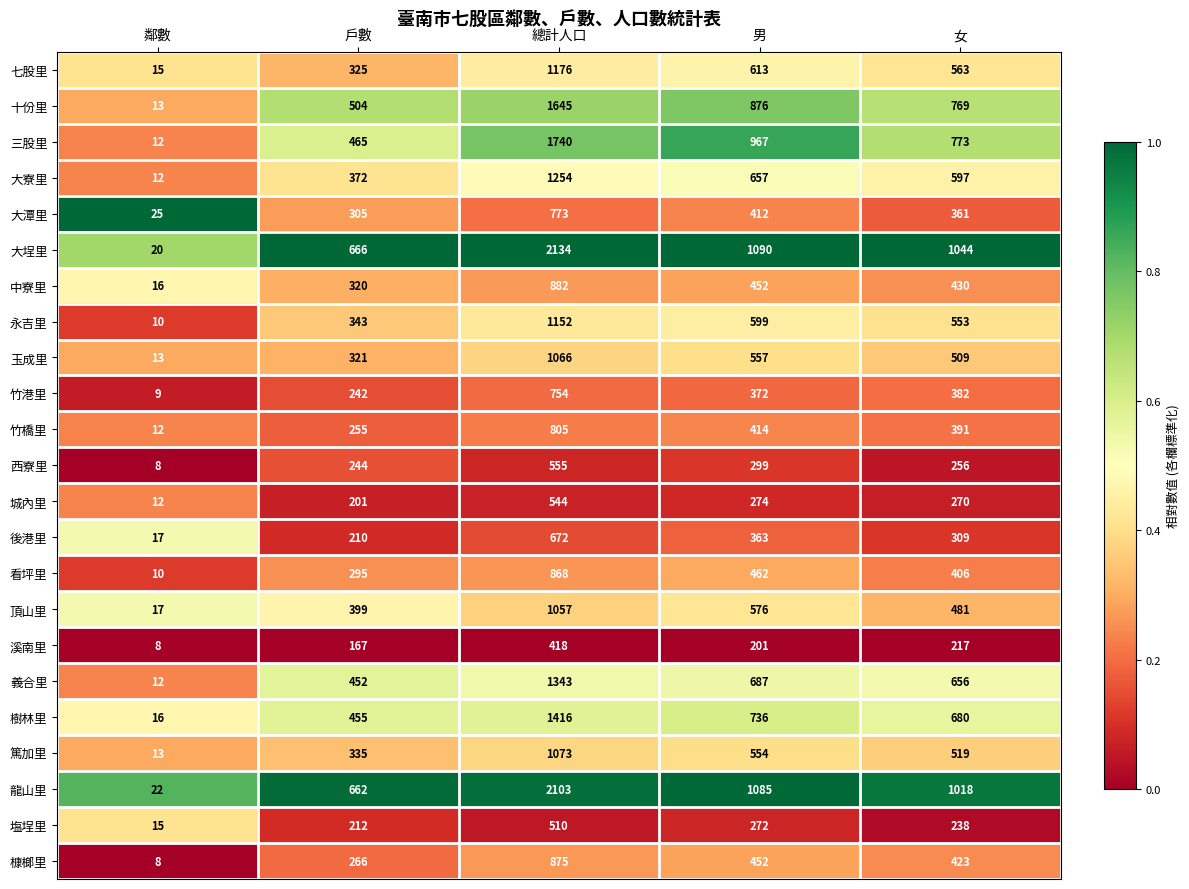

At which category does the chart reach its peak across all series?

總計人口